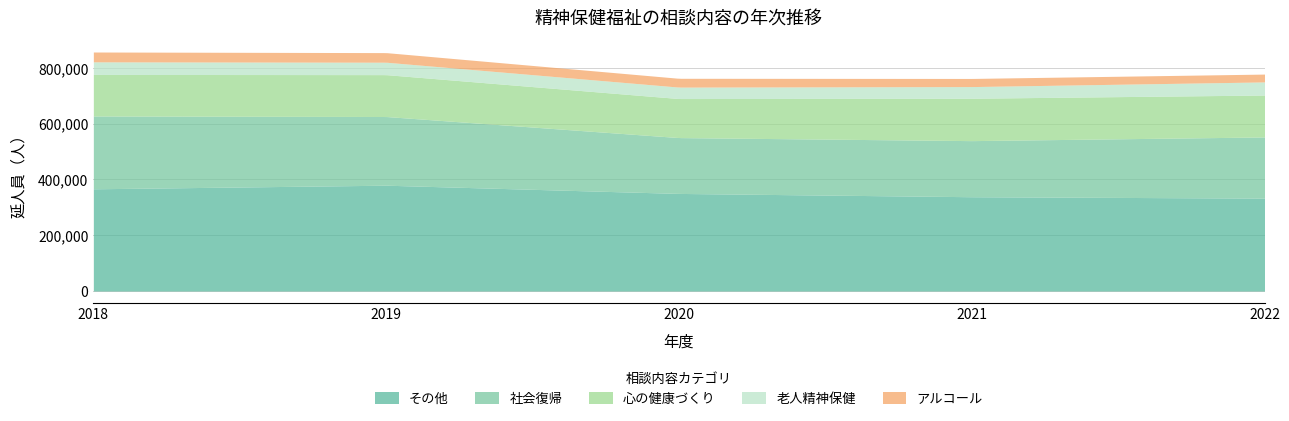

True or false: ３年度(2021) has more than 1 interior local peaks.

True